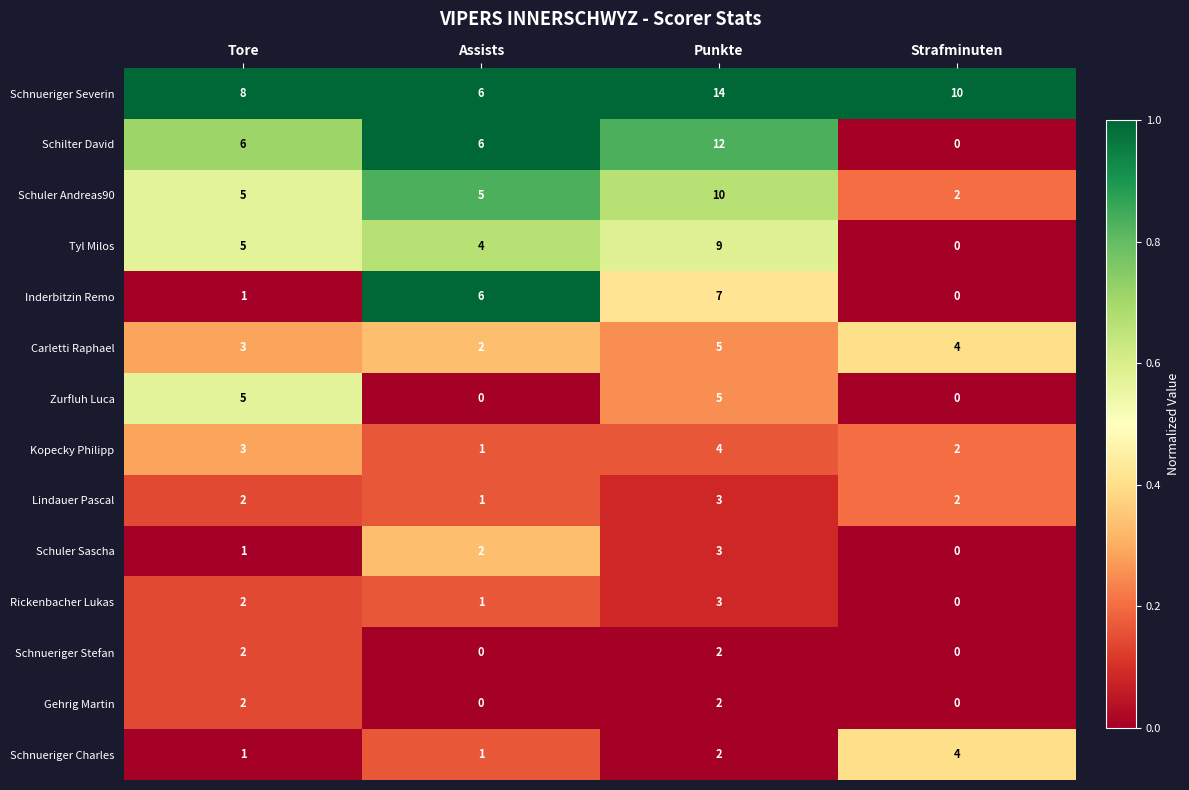

What is the greatest value displayed?

14